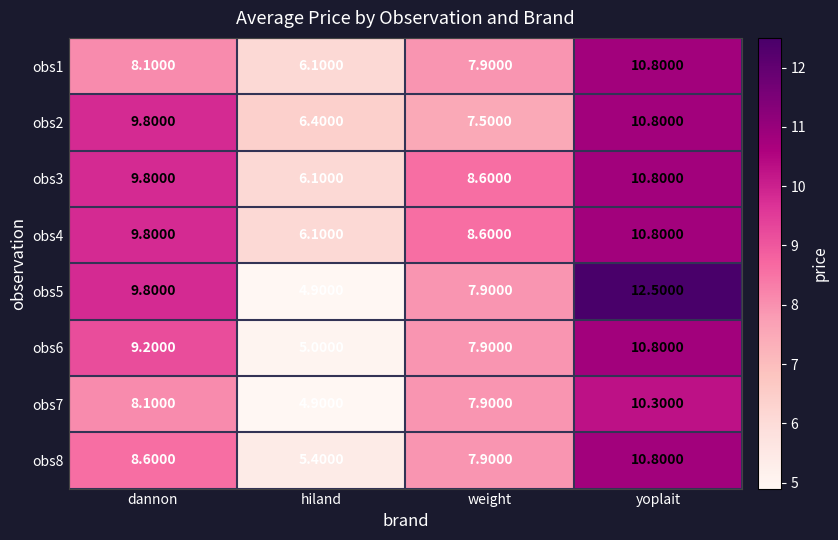

What is the average value of the obs4 series?

8.8